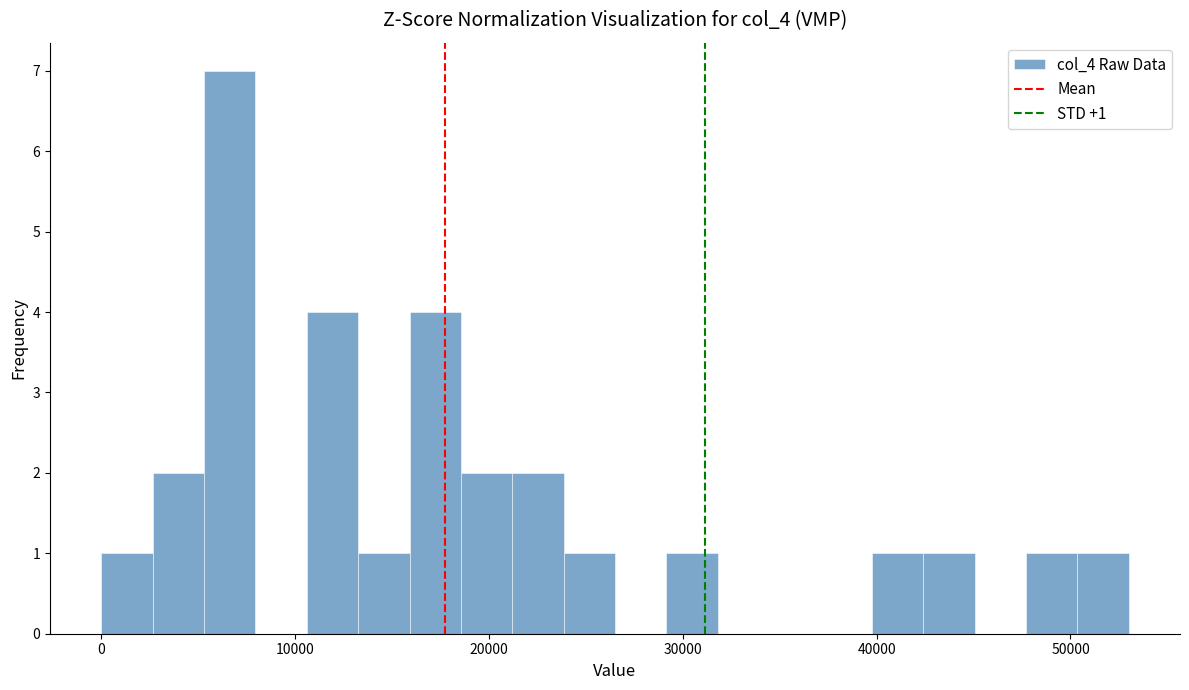

Around what value on the x-axis is the tallest bar? Give the approximate position of its centre, as read against the axis.

7000